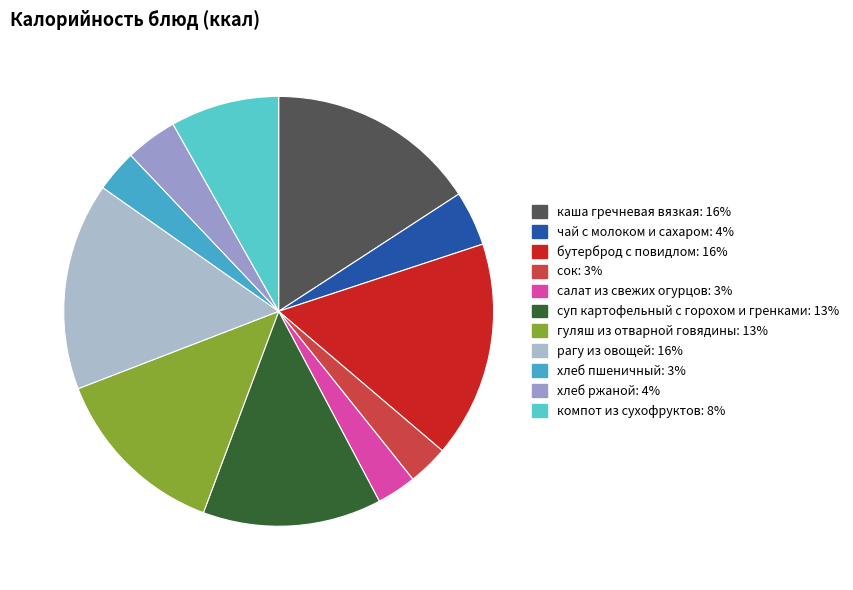

To the nearest percent, what is the difference between the компот из сухофруктов and хлеб пшеничный slice percentages?

5%